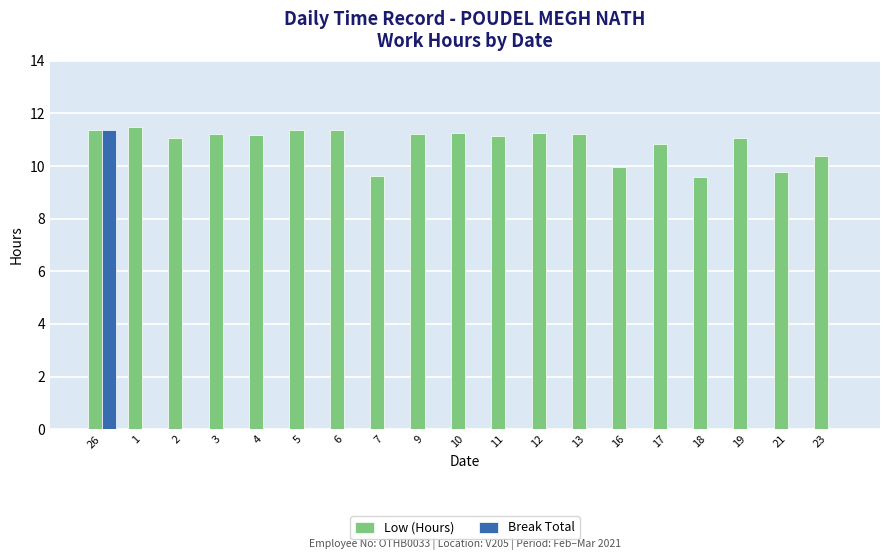

What is the spread (max minus min) of values at 18?

9.6